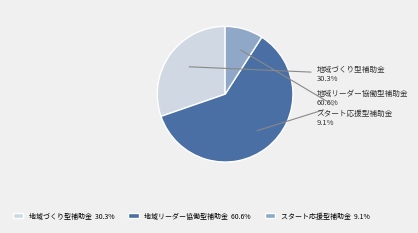

What percentage is the スタート応援型補助金 slice, to the nearest percent?

9%